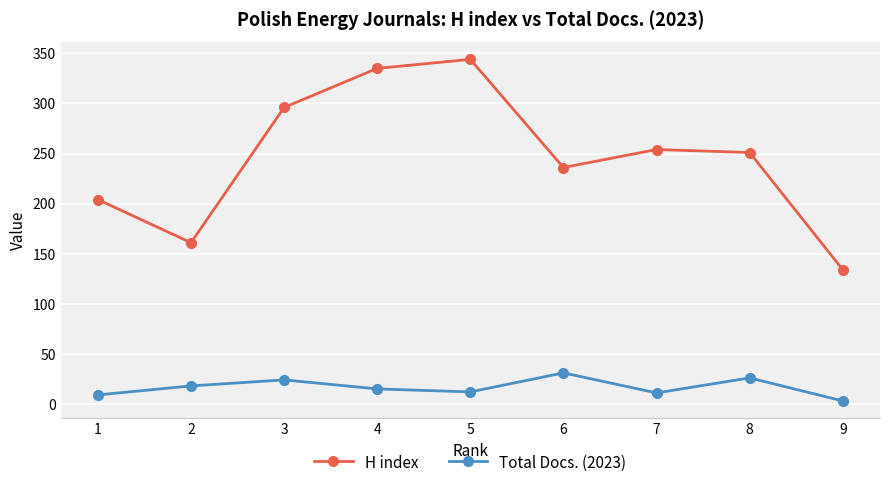

Rank the series by their maximum value, from highest to lowest.

H index, Total Docs. (2023)